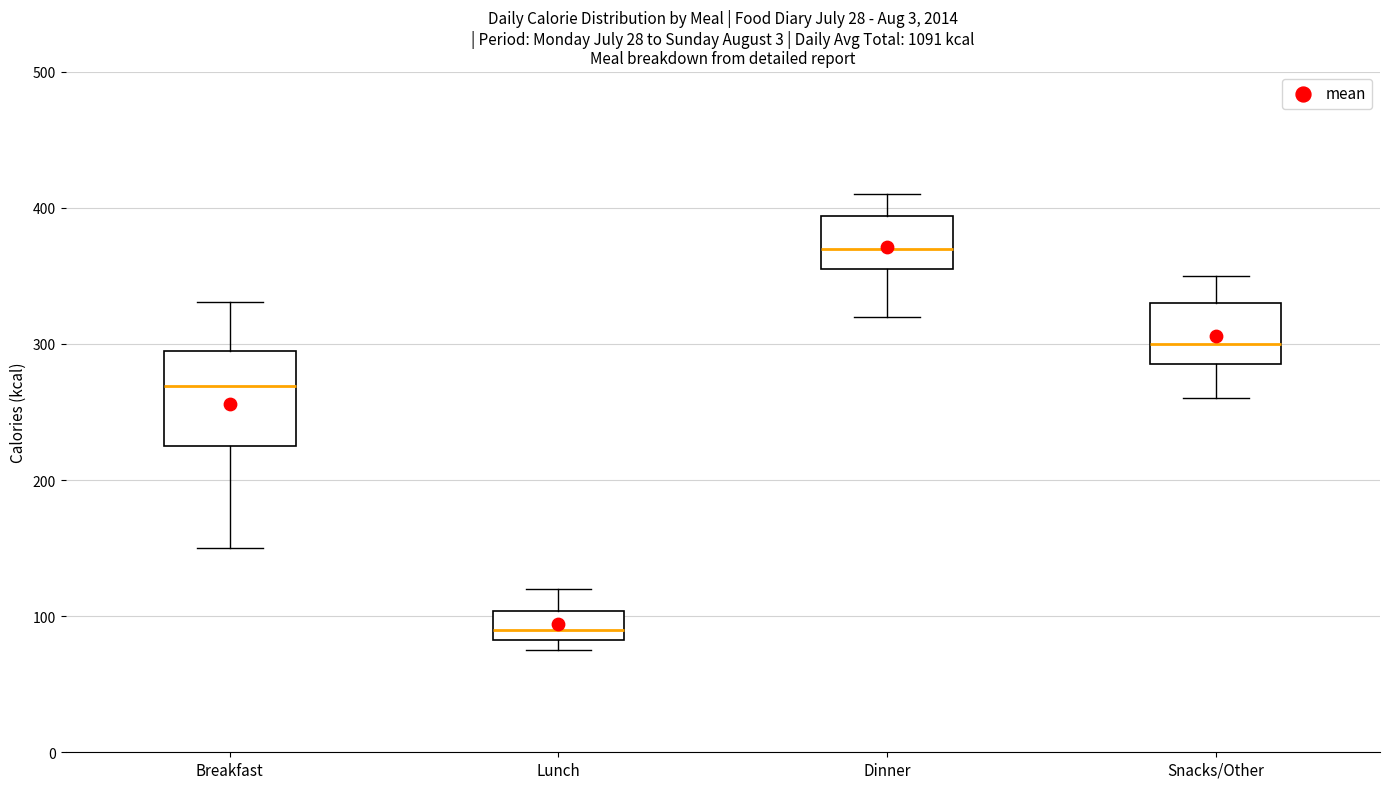

Which box's median line is the lowest?

Lunch